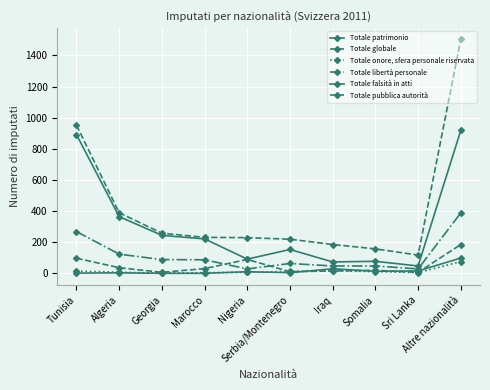

True or false: Totale falsità in atti has a value of 15 at Sri Lanka.

True